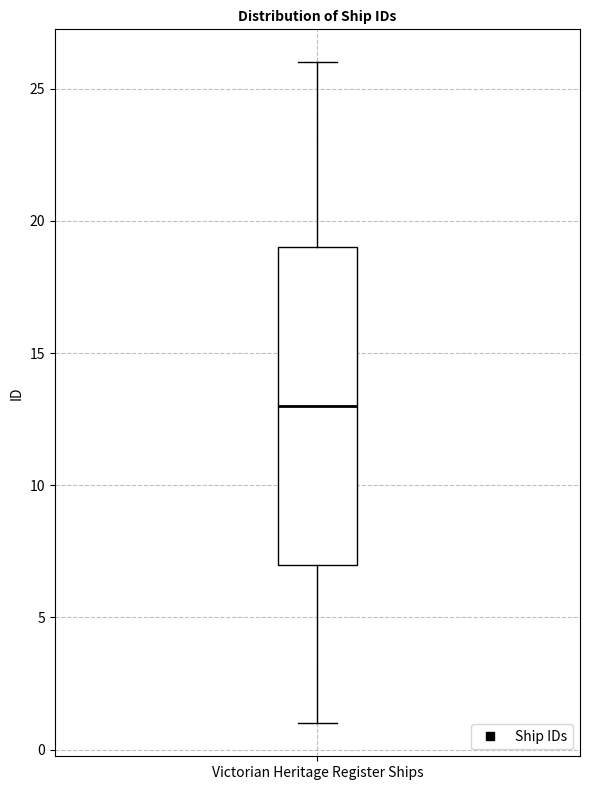

Read this box plot against the y-axis: the position of the median line, the range covered by the box, and the ends of both whiskers. The values are not printed on the chart, so give them approximately, as read against the axis.

median 13, box 7 to 19, whiskers 1 to 26